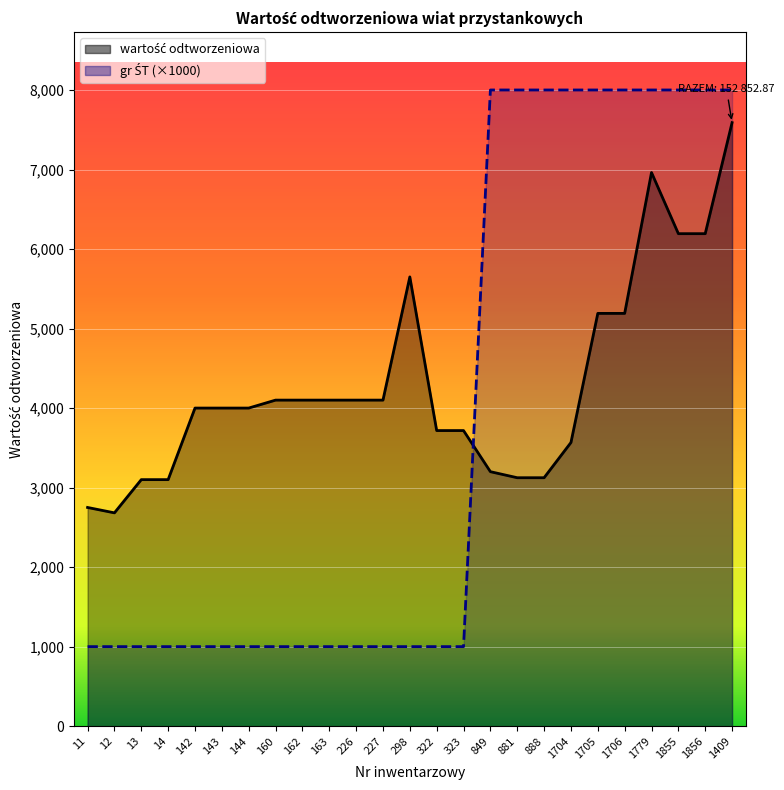

What is the maximum value for gr ŚT?

8000.0